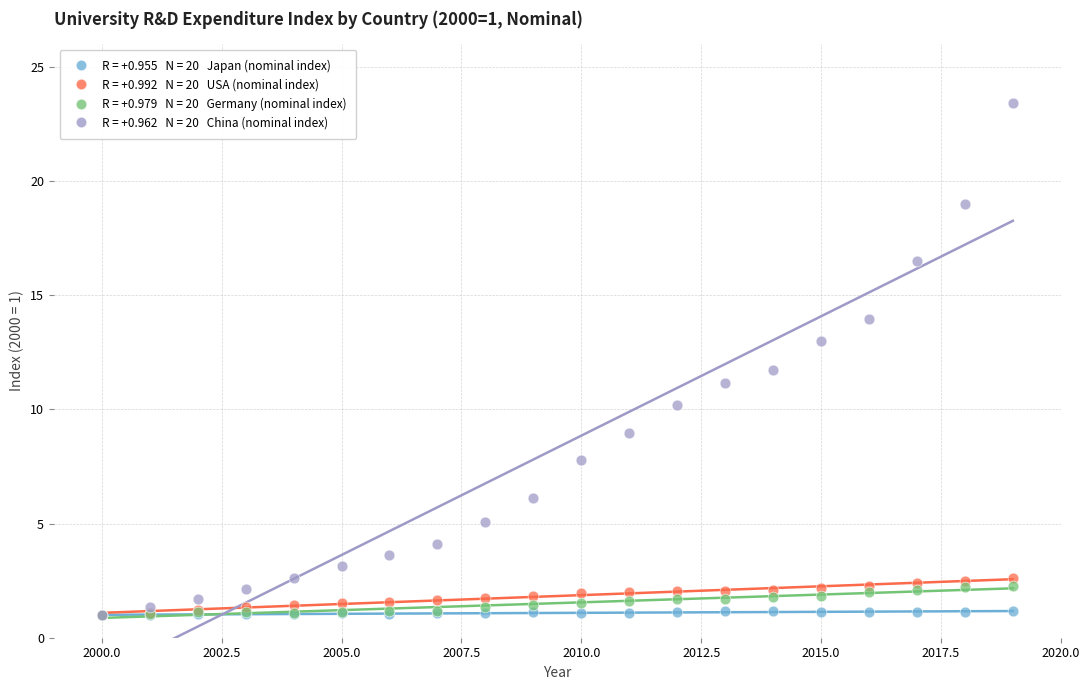

Across all series, what Y value is closest to 12?

11.7